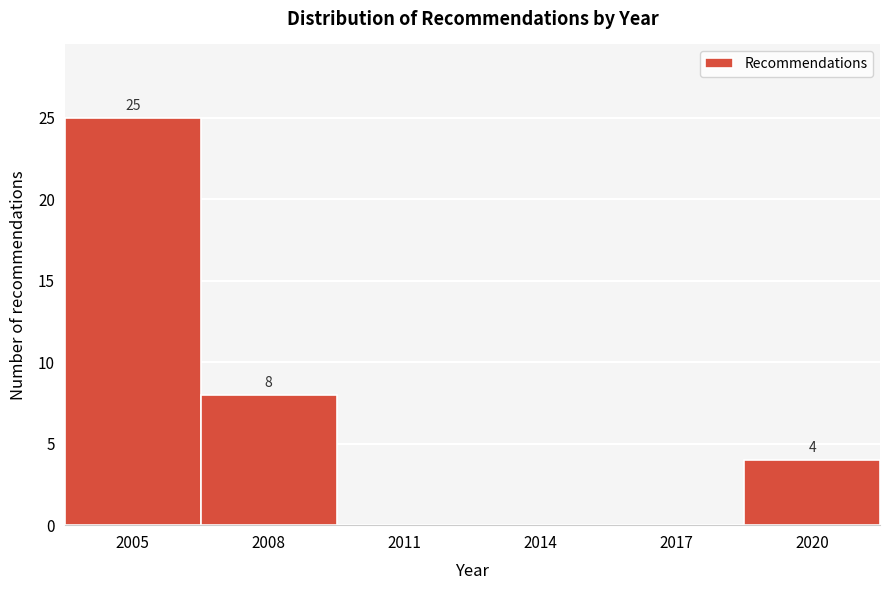

Reading left to right, transcribe all the data shown in this chart.

2005=25	2008=8	2011=0	2014=0	2017=0	2020=4